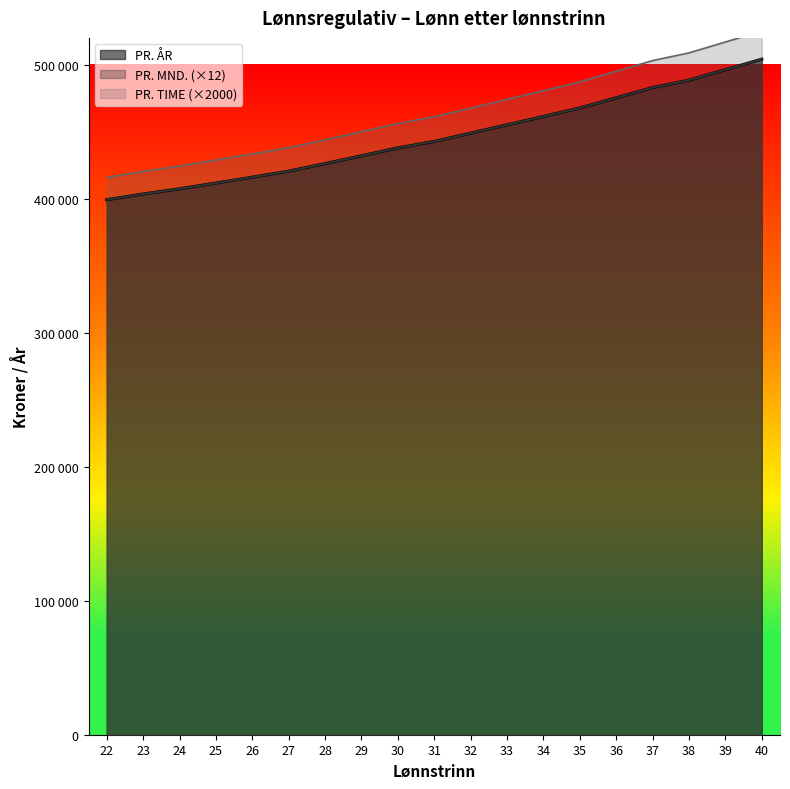

Count the number of data series in this chart.

3